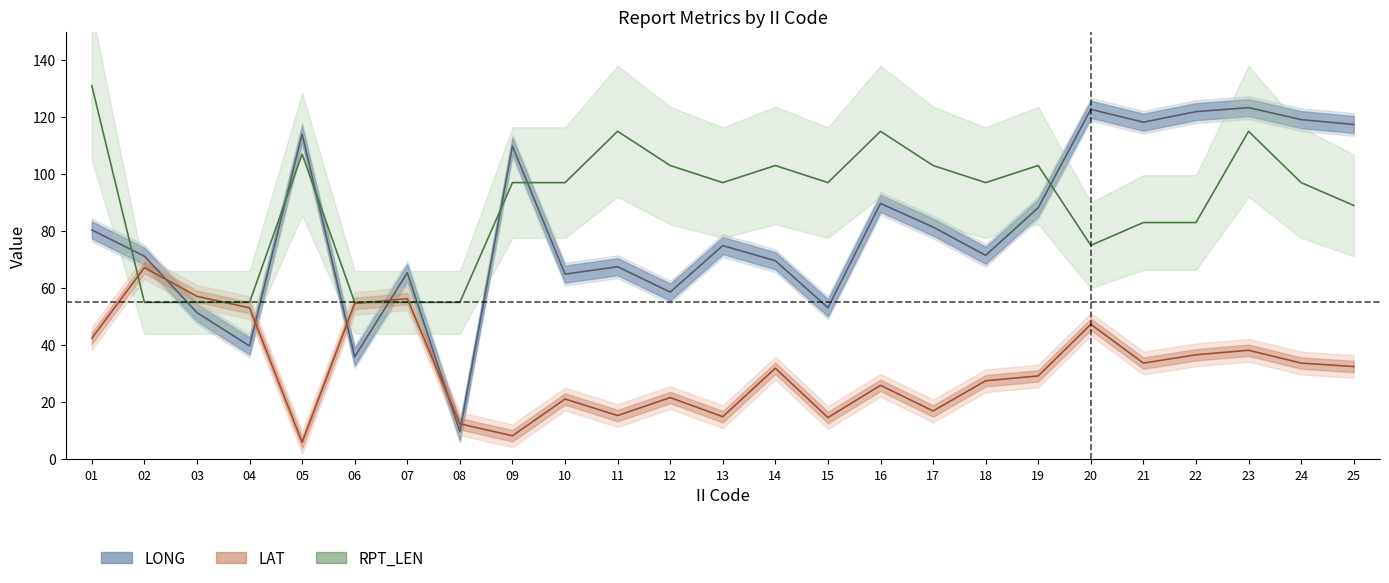

What is the sum of the LAT_upper values at 16 and 10?

55.0